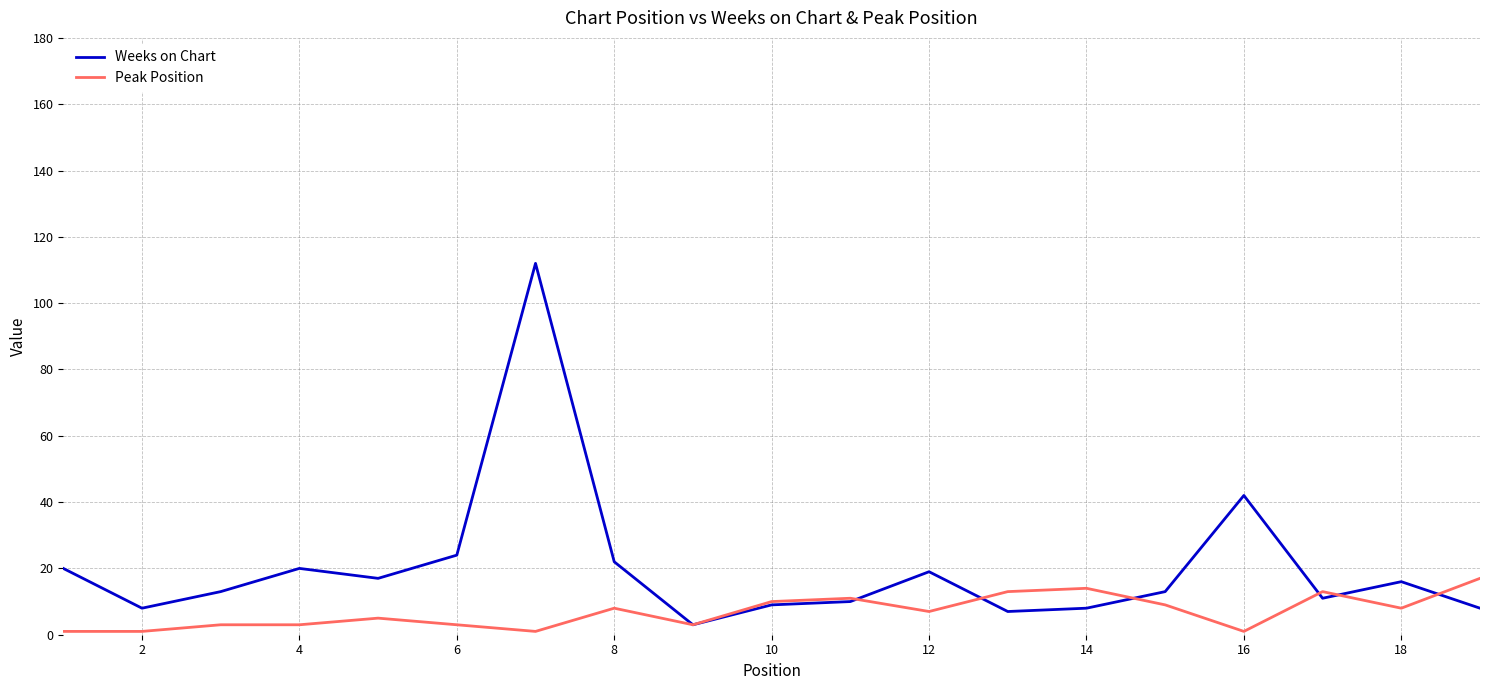

Rank the series by their maximum value, from highest to lowest.

Weeks on Chart, Peak Position